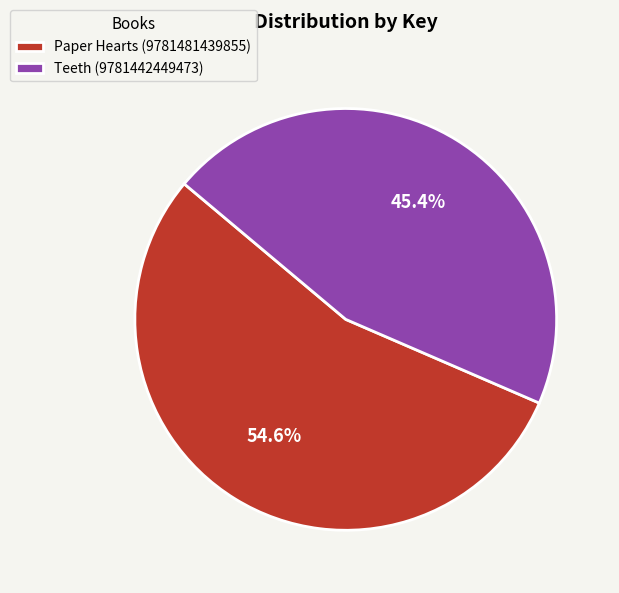

Count the number of slices in the pie.

2